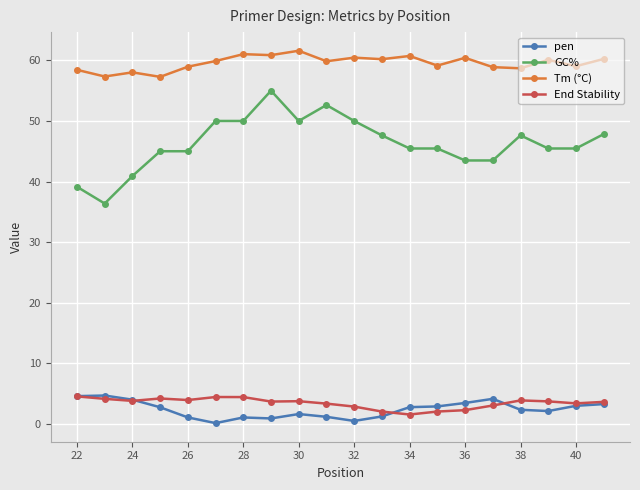

True or false: Tm (°C) has more than 1 interior local peaks.

True